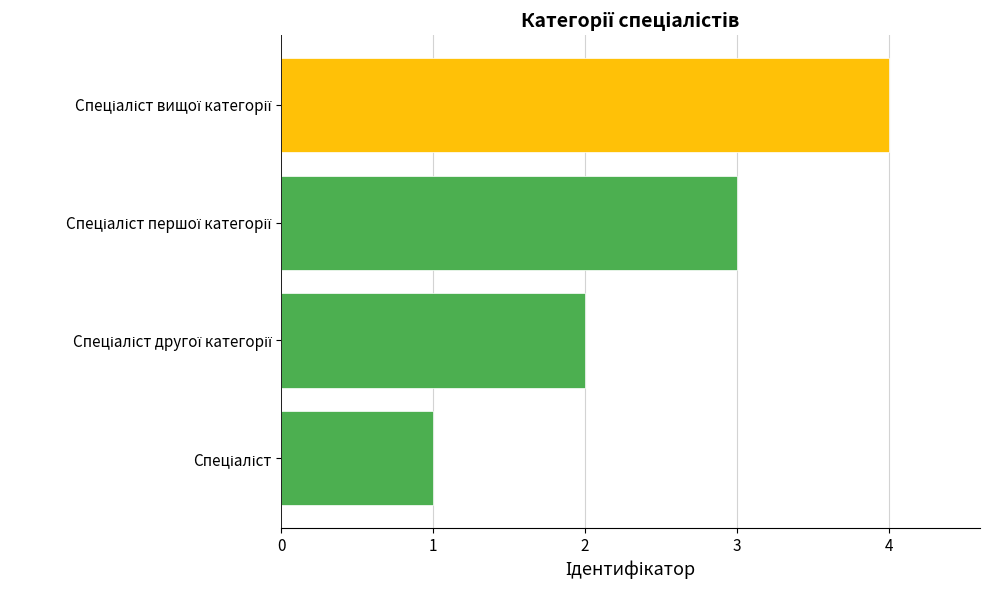

What is the difference between the maximum and minimum values?

3